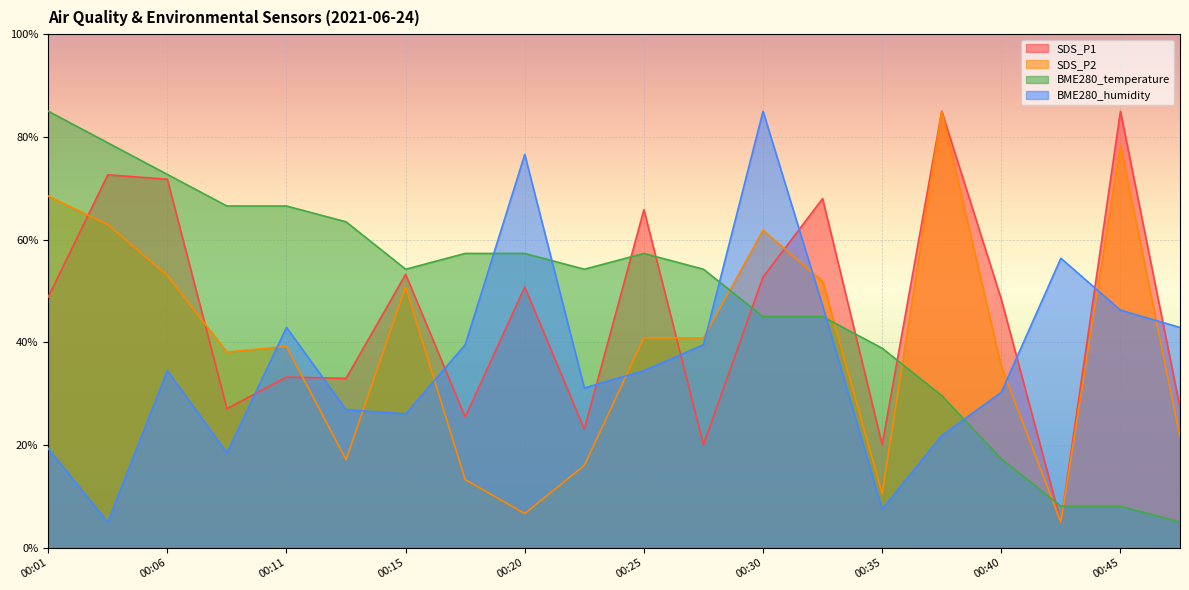

At which category does BME280_humidity reach its first local peak?

00:06